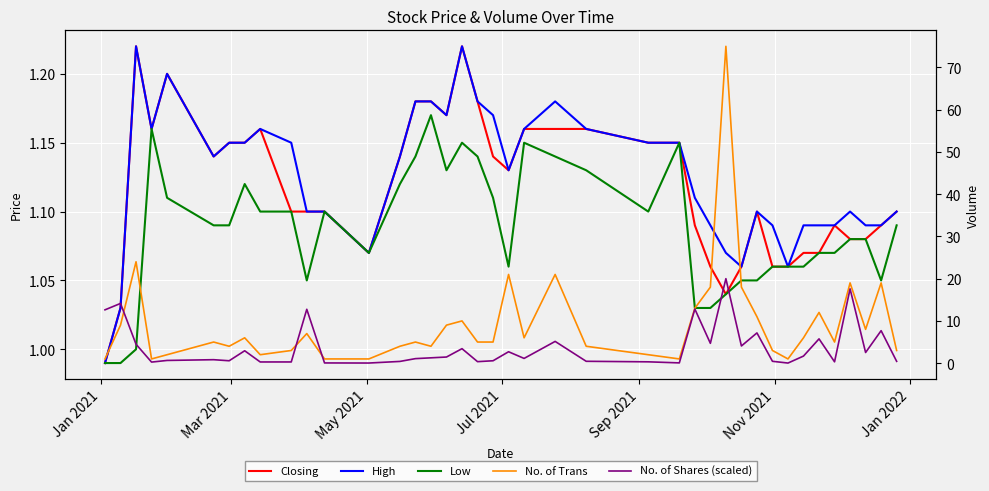

The value of No. of Shares (scaled) at 7 is 1.5. True or false?

False